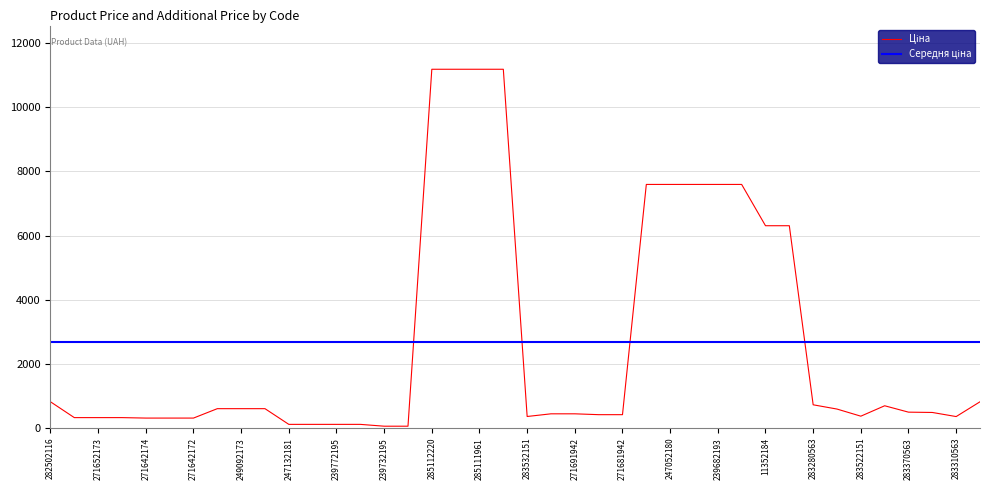

What is the change in value from 282502116 to 283340563?

-333.1